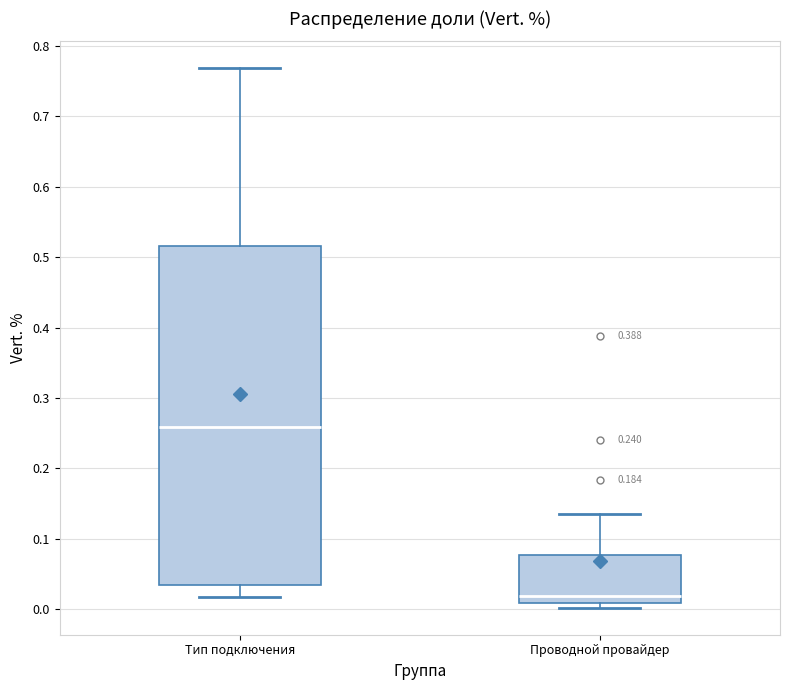

Comparing the boxes themselves (not the whiskers), which one is the tallest?

Тип подключения